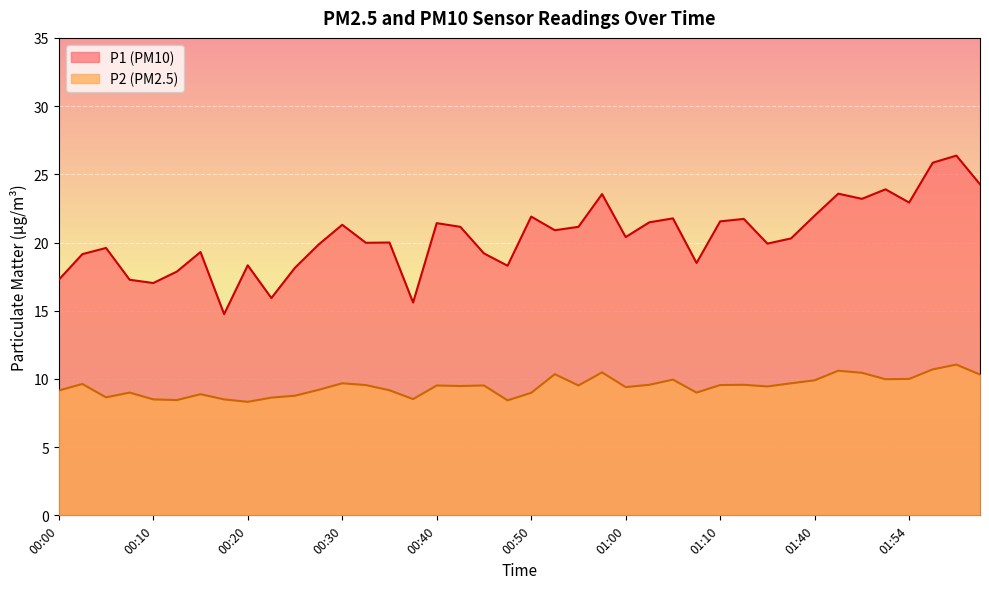

The value of P2 at 00:20 is 8.3. True or false?

True